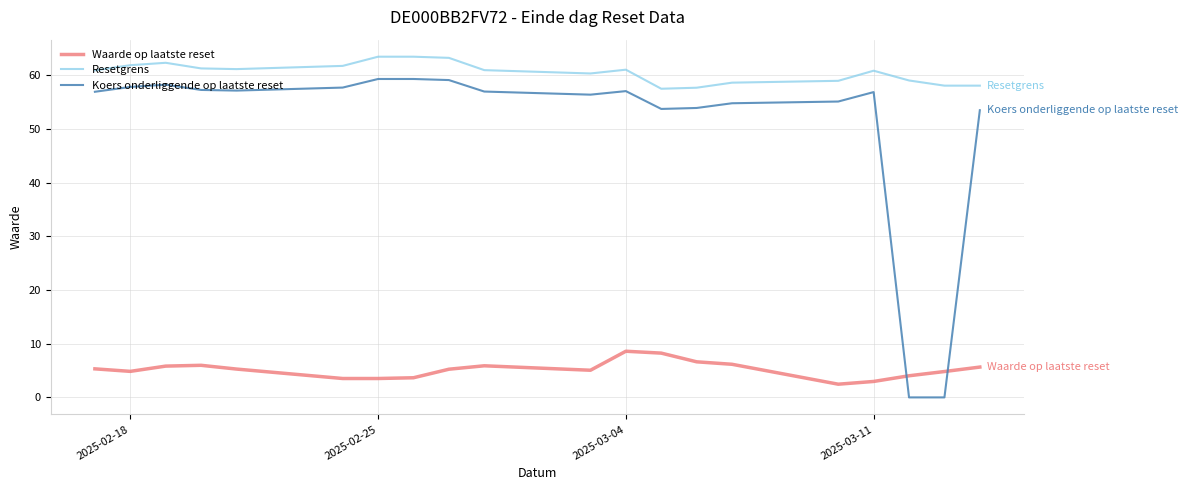

Rank the series by their maximum value, from lowest to highest.

Waarde op laatste reset, Koers onderliggende op laatste reset, Resetgrens